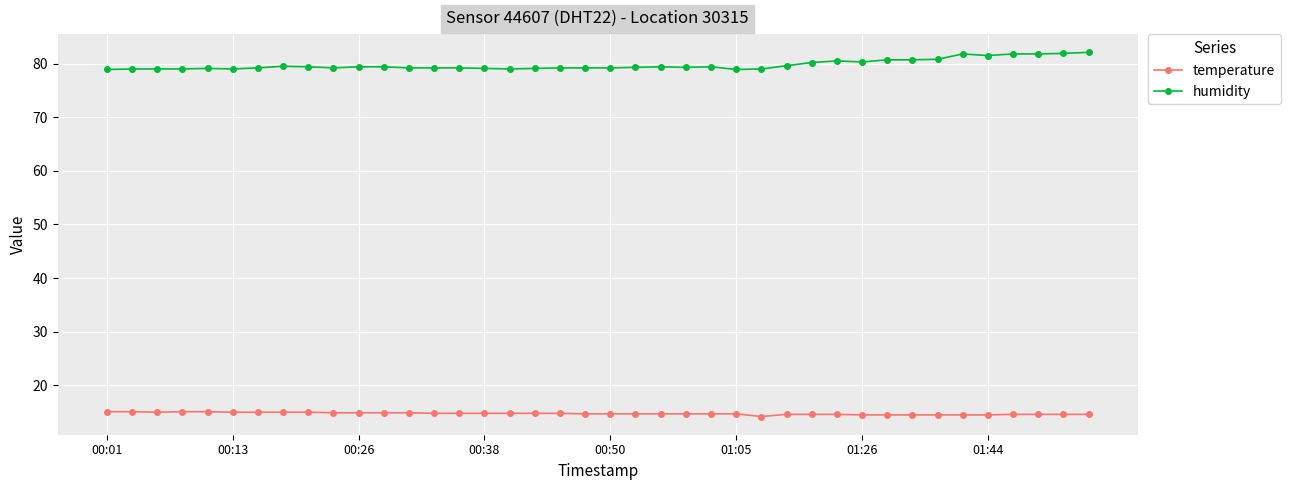

List the series in order of their peak value, lowest first.

temperature, humidity